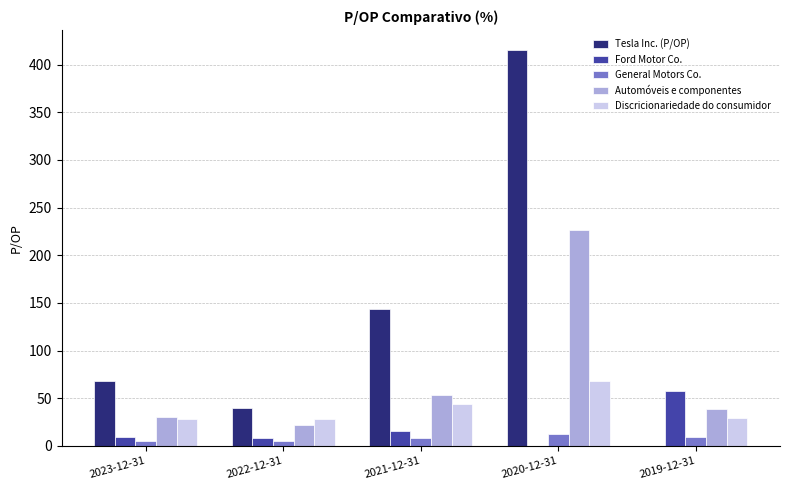

At which label does Discricionariedade do consumidor reach its peak?

2020-12-31